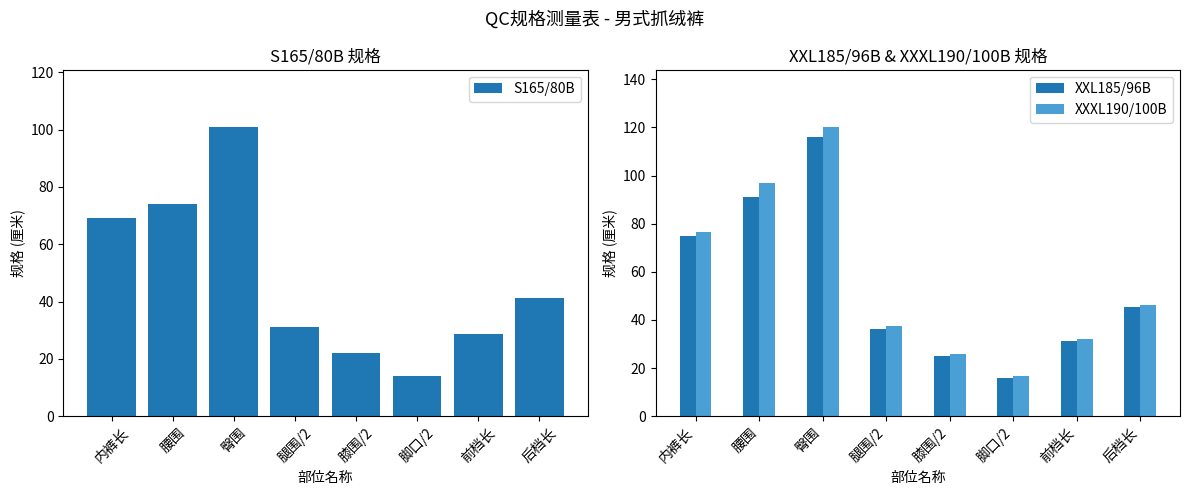

True or false: XXXL190/100B has a value of 102.1 at 内裤长.

False